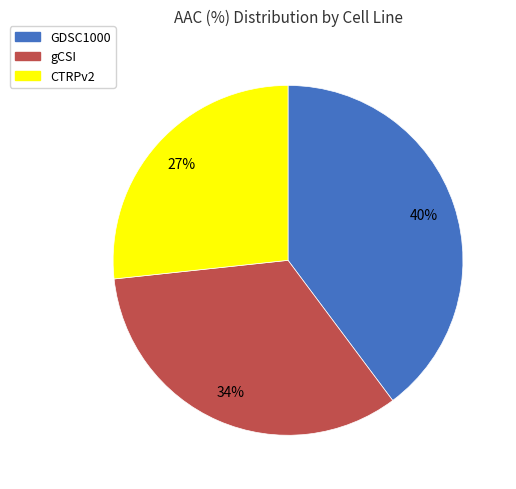

What is the ratio of the value at gCSI to the value at CTRPv2?

1.3